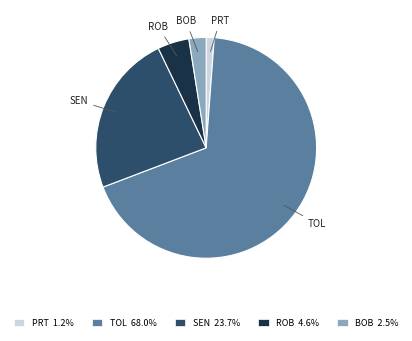

Does TOL 68.0% represent more than half of the total?

Yes